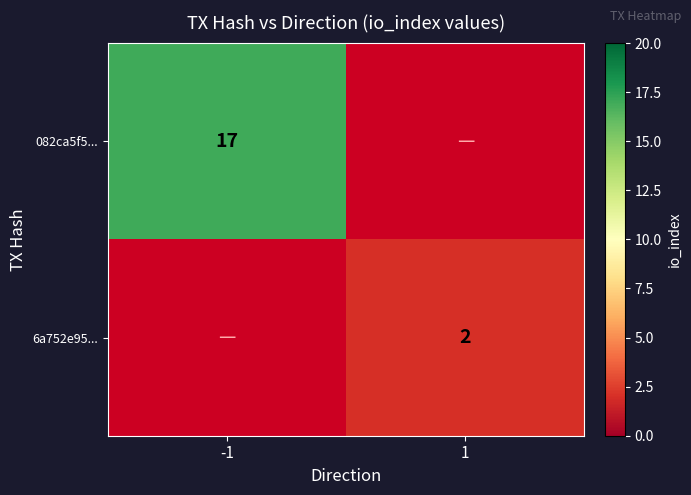

The value of 082ca5f5... at -1 is 17. True or false?

True